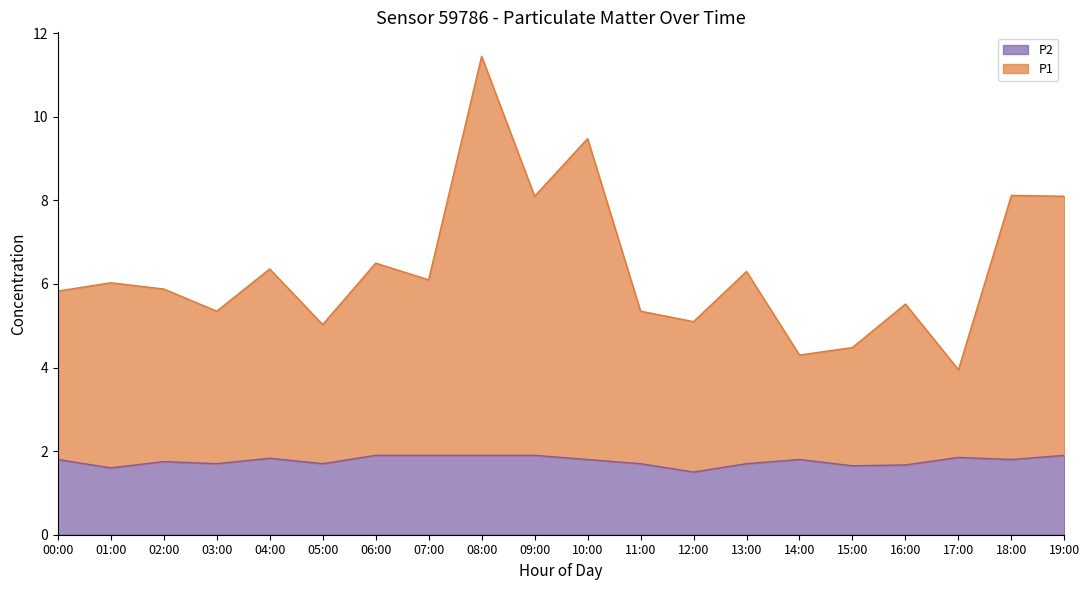

In P1, how many points are higher than both neighbors (excluding endpoints)?

8